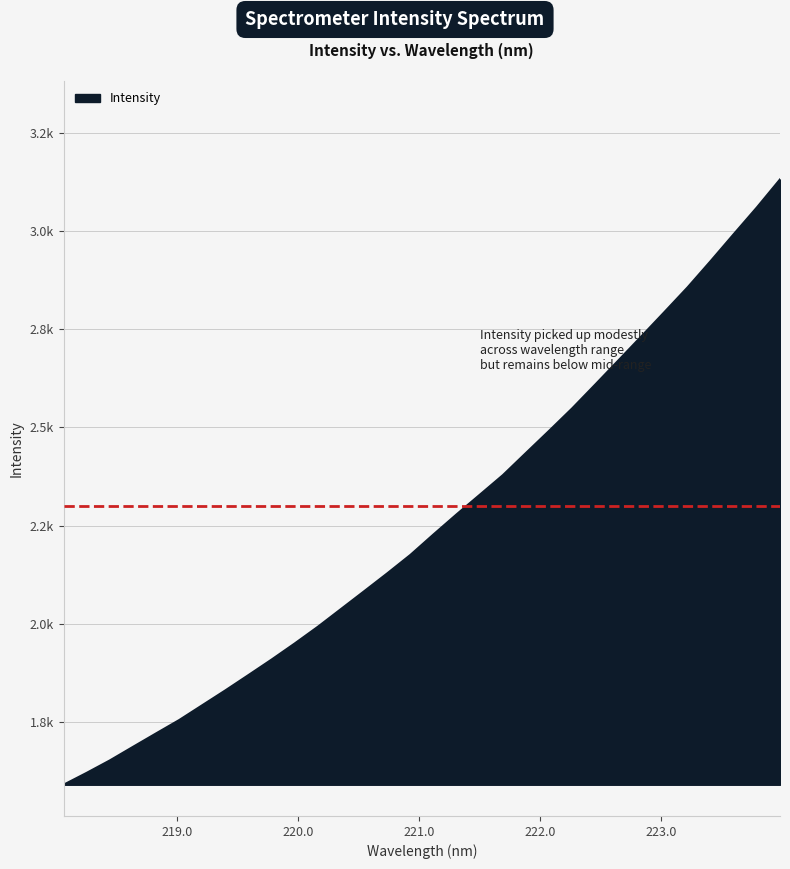

What is the value of the 26th point from the left?

2732.2